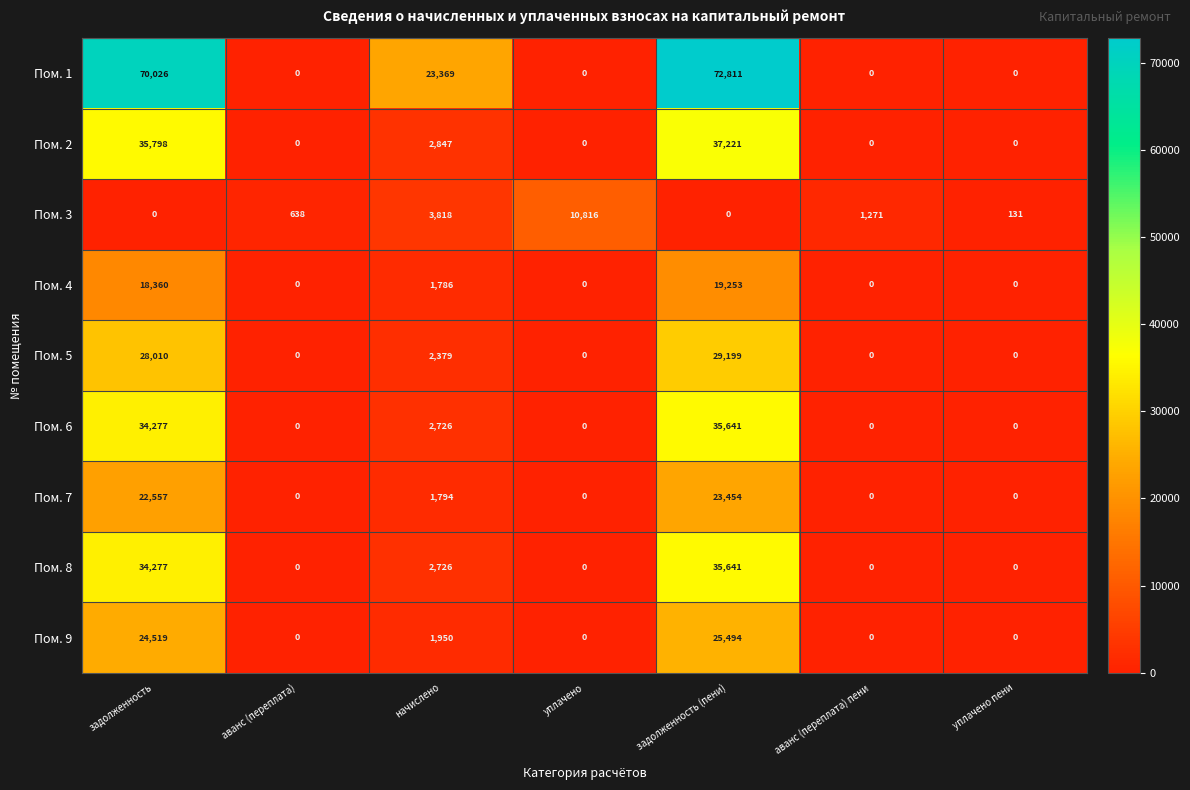

At which category does the chart reach its peak across all series?

задолженность (пени)